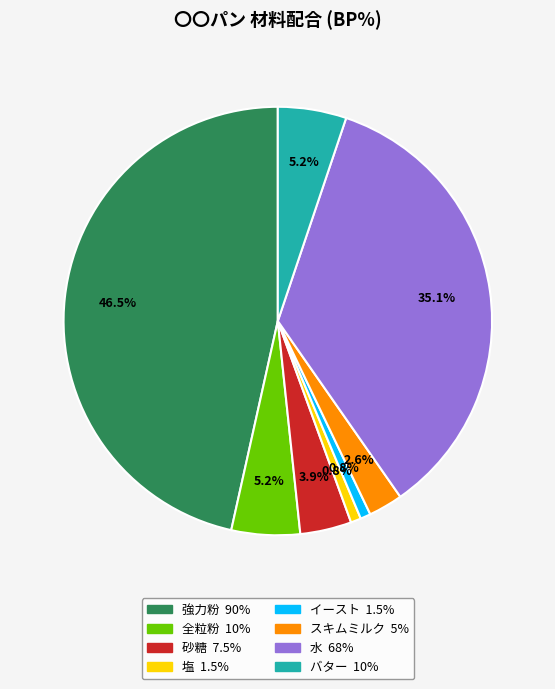

Does バター account for over 50% of the chart?

No